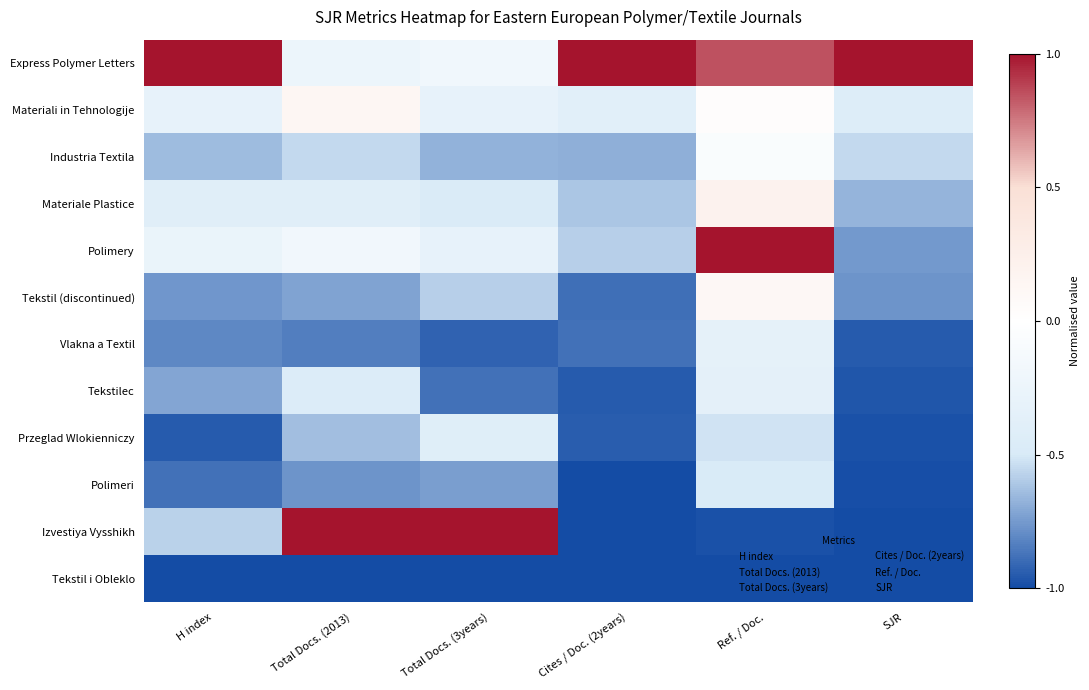

How many categories are shown in the chart?

6